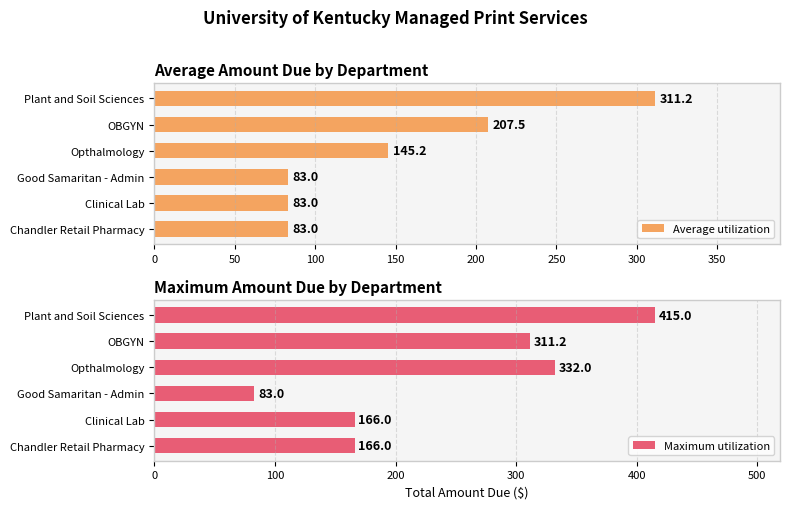

Is it true that Average utilization equals 188.0 at Plant and Soil Sciences?

False